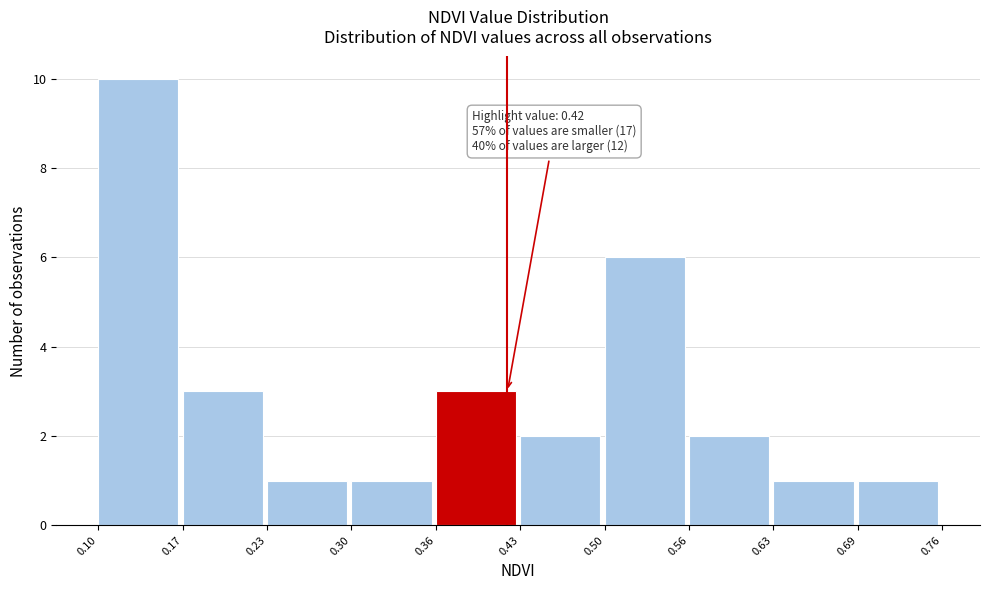

Over which range of the x-axis is the bar tallest?

0.10 to 0.17